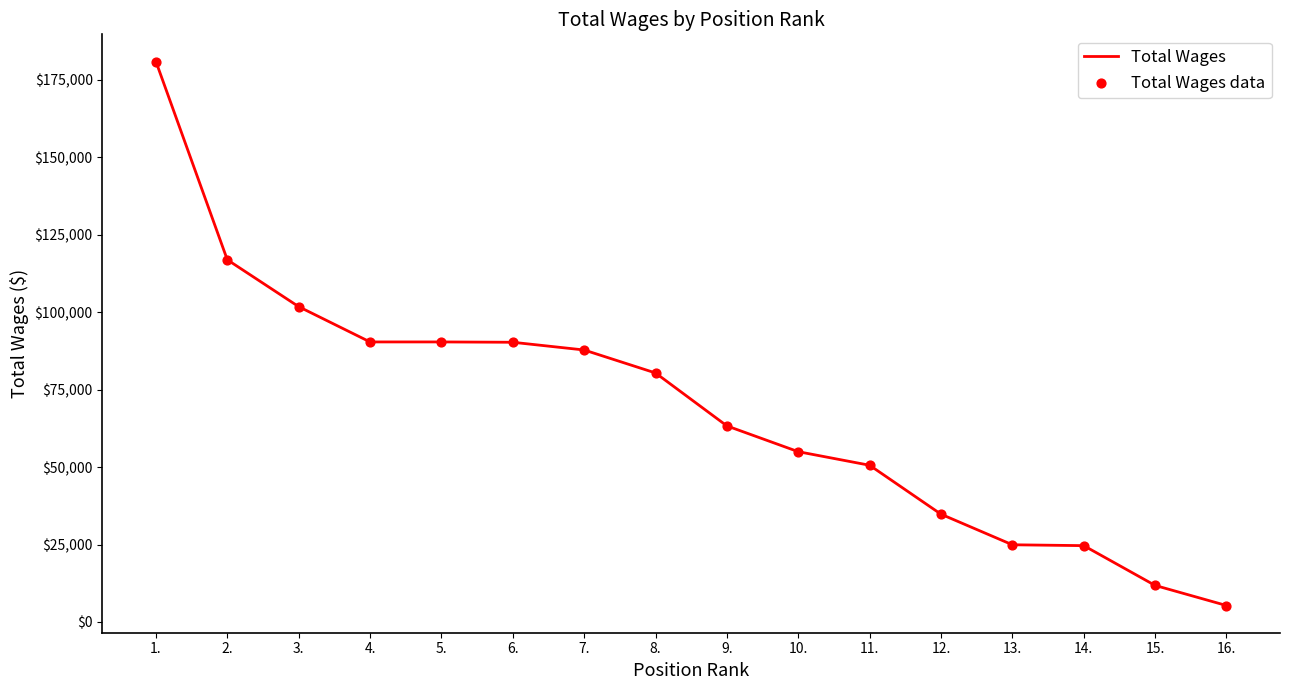

What value does the data have at 14.?

24635